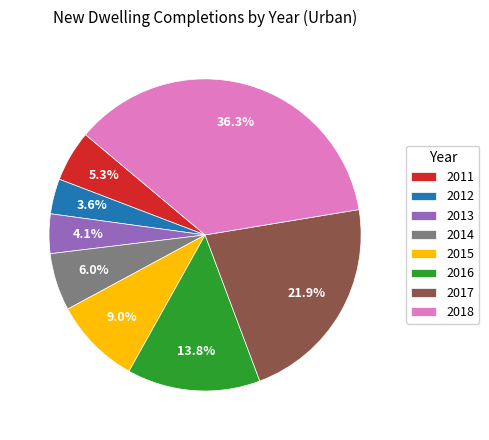

Does 2012 represent more than half of the total?

No